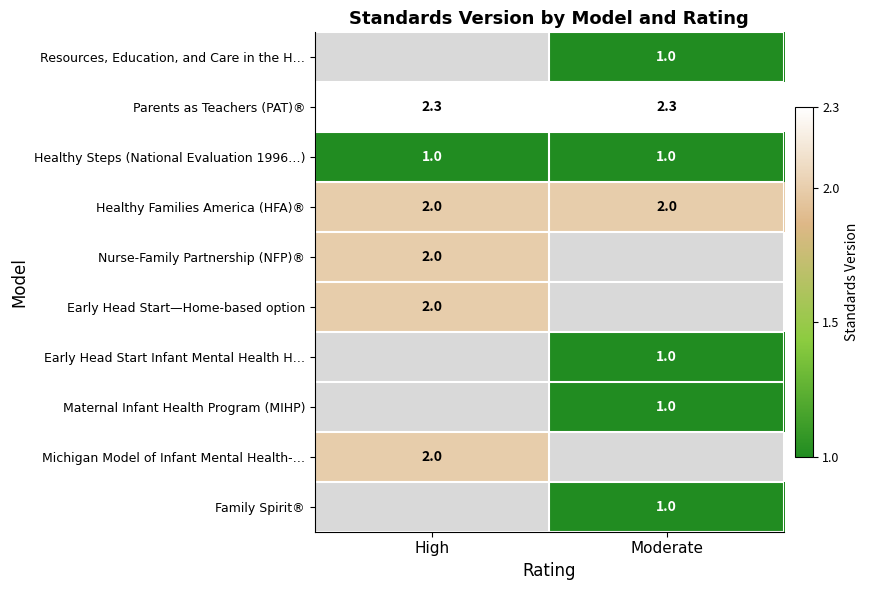

What is the average value of the Healthy Steps (National Evaluation 1996…) series?

1.0